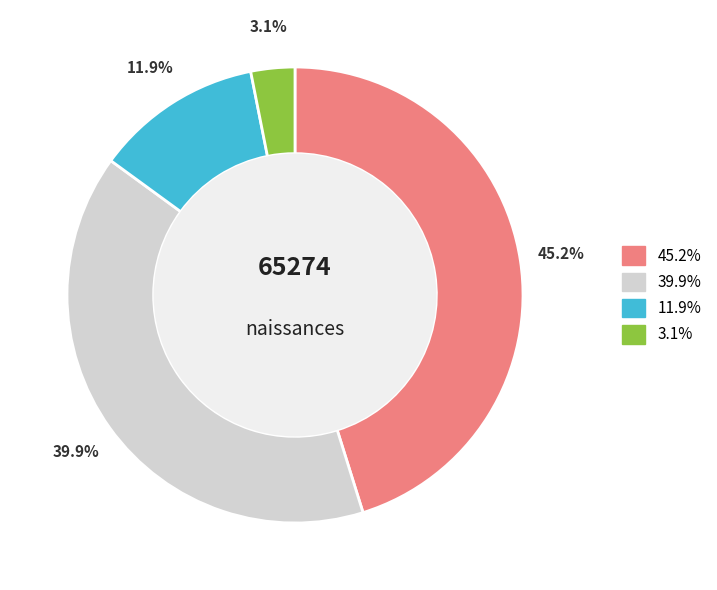

Is there a majority slice in this chart?

No